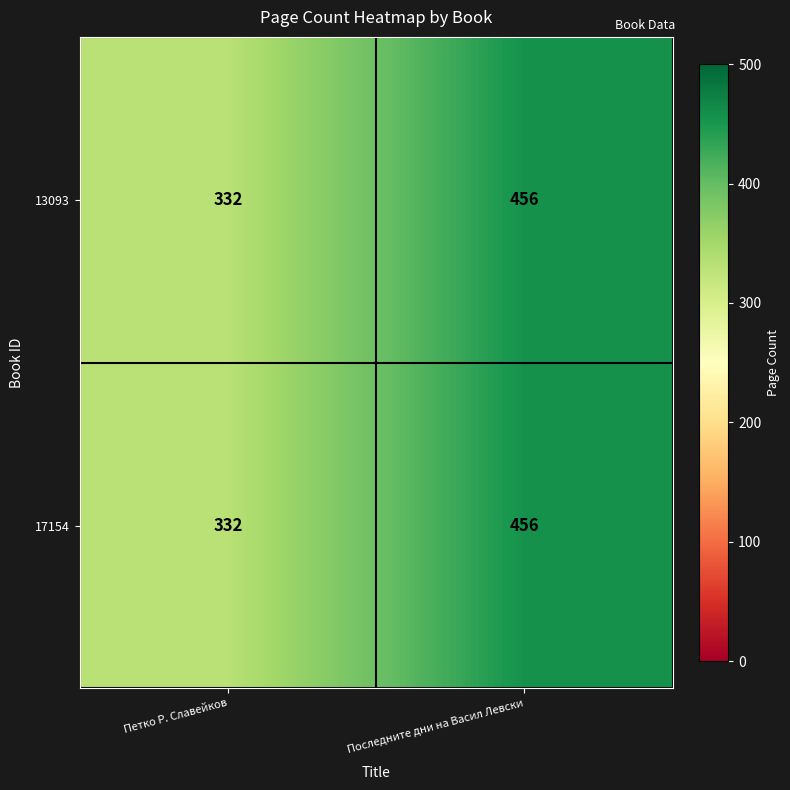

Reading left to right, extract all data points from this chart.

13093: Петко Р. Славейков=332	Последните дни на Васил Левски=456
17154: Петко Р. Славейков=332	Последните дни на Васил Левски=456